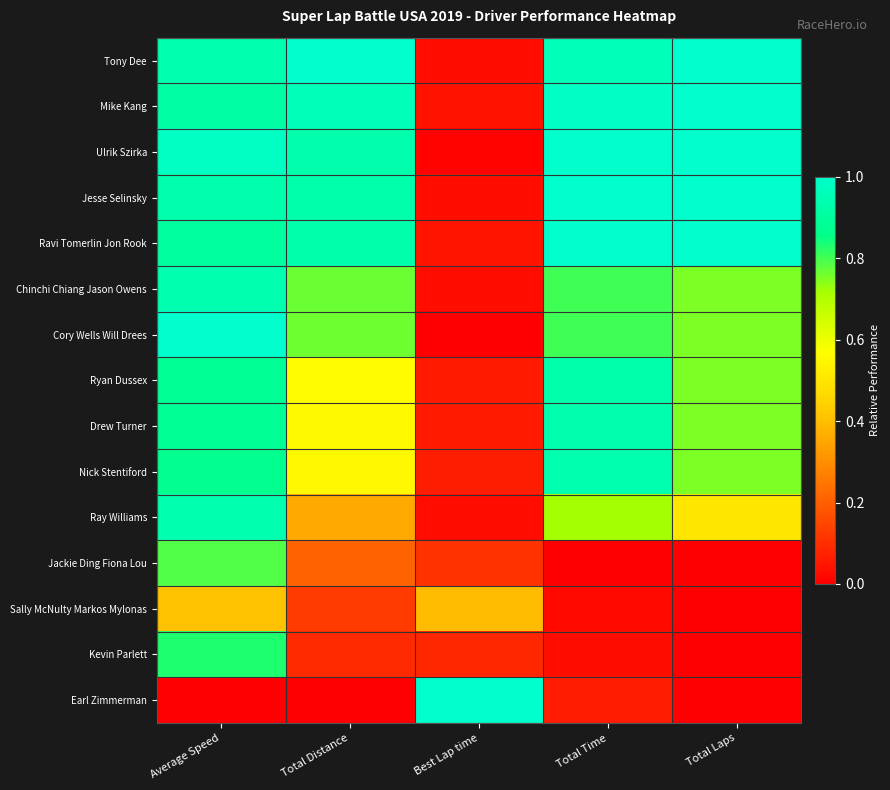

Reading right to left, extract all data points from this chart.

Tony Dee: Total Laps=1.0	Total Time=1.0	Best Lap time=0.0	Total Distance=1.0	Average Speed=0.9
Mike Kang: Total Laps=1.0	Total Time=1.0	Best Lap time=0.0	Total Distance=1.0	Average Speed=0.9
Ulrik Szirka: Total Laps=1.0	Total Time=1.0	Best Lap time=0.0	Total Distance=0.9	Average Speed=1.0
Jesse Selinsky: Total Laps=1.0	Total Time=1.0	Best Lap time=0.0	Total Distance=0.9	Average Speed=0.9
Ravi Tomerlin Jon Rook: Total Laps=1.0	Total Time=1.0	Best Lap time=0.0	Total Distance=0.9	Average Speed=0.9
Chinchi Chiang Jason Owens: Total Laps=0.8	Total Time=0.8	Best Lap time=0.0	Total Distance=0.8	Average Speed=0.9
Cory Wells Will Drees: Total Laps=0.8	Total Time=0.8	Best Lap time=0.0	Total Distance=0.8	Average Speed=1.0
Ryan Dussex: Total Laps=0.8	Total Time=0.9	Best Lap time=0.1	Total Distance=0.6	Average Speed=0.9
Drew Turner: Total Laps=0.8	Total Time=0.9	Best Lap time=0.1	Total Distance=0.6	Average Speed=0.9
Nick Stentiford: Total Laps=0.8	Total Time=0.9	Best Lap time=0.1	Total Distance=0.6	Average Speed=0.9
Ray Williams: Total Laps=0.5	Total Time=0.7	Best Lap time=0.0	Total Distance=0.4	Average Speed=0.9
Jackie Ding Fiona Lou: Total Laps=0.0	Total Time=0.0	Best Lap time=0.1	Total Distance=0.2	Average Speed=0.8
Sally McNulty Markos Mylonas: Total Laps=0.0	Total Time=0.0	Best Lap time=0.4	Total Distance=0.1	Average Speed=0.4
Kevin Parlett: Total Laps=0.0	Total Time=0.0	Best Lap time=0.1	Total Distance=0.1	Average Speed=0.8
Earl Zimmerman: Total Laps=0.0	Total Time=0.1	Best Lap time=1.0	Total Distance=0.0	Average Speed=0.0